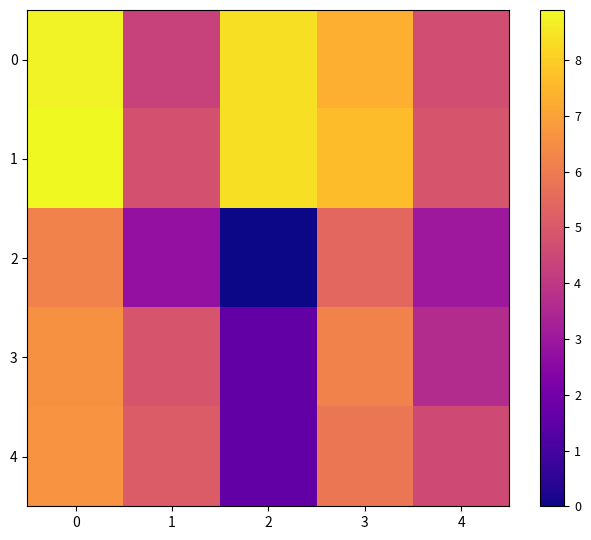

Reading left to right, extract all data points from this chart.

0: 0=8.8	1=4.3	2=8.4	3=7.3	4=4.7
1: 0=8.9	1=4.8	2=8.4	3=7.6	4=4.9
2: 0=6.2	1=2.8	2=0.0	3=5.4	4=3.0
3: 0=6.6	1=4.9	2=1.6	3=6.2	4=3.6
4: 0=6.7	1=5.1	2=1.6	3=5.8	4=4.6